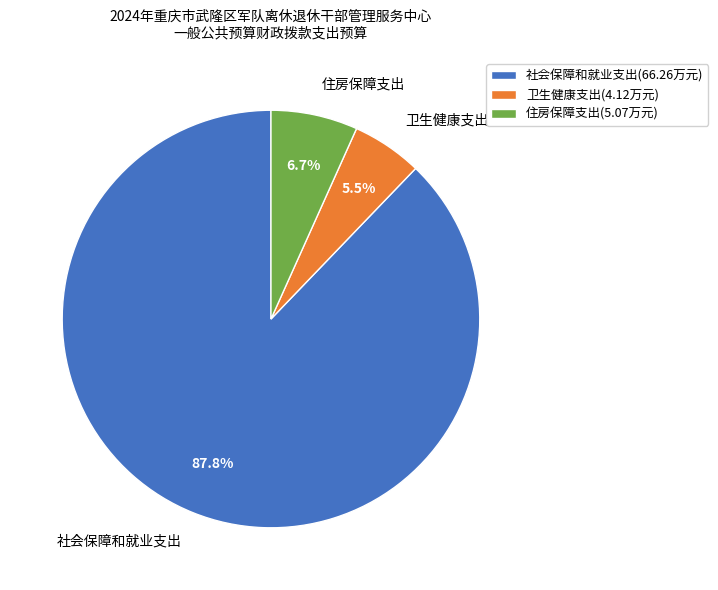

Between 社会保障和就业支出 and 住房保障支出, which is larger?

社会保障和就业支出